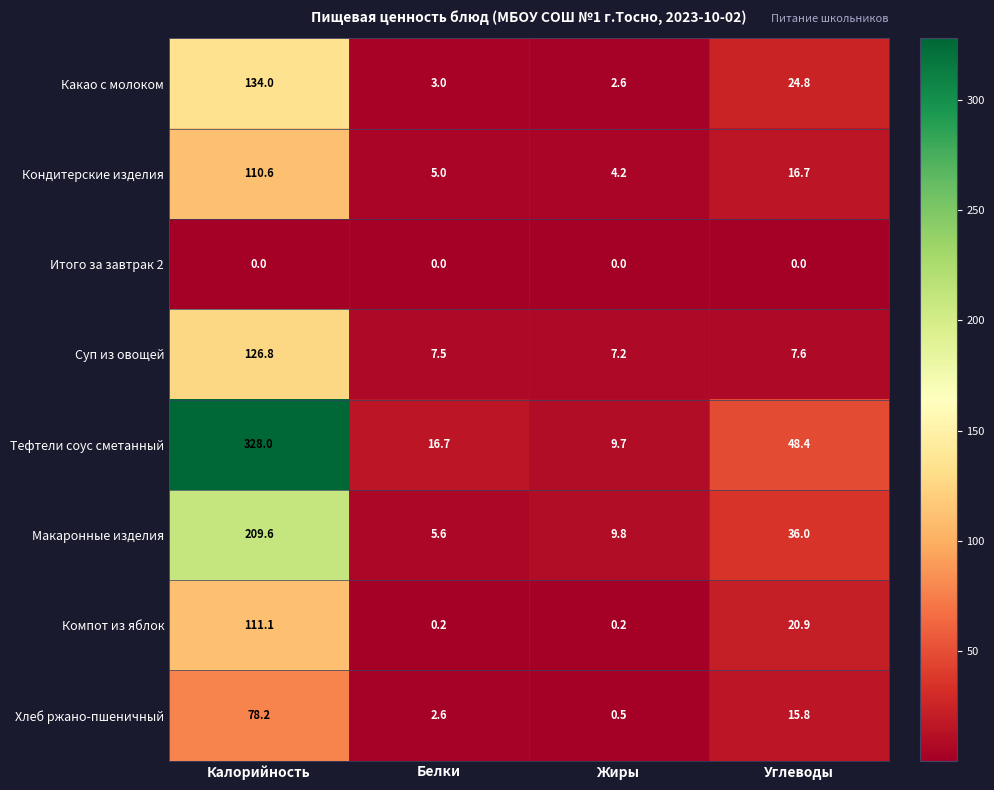

At which category is the sum across all series the highest?

Калорийность